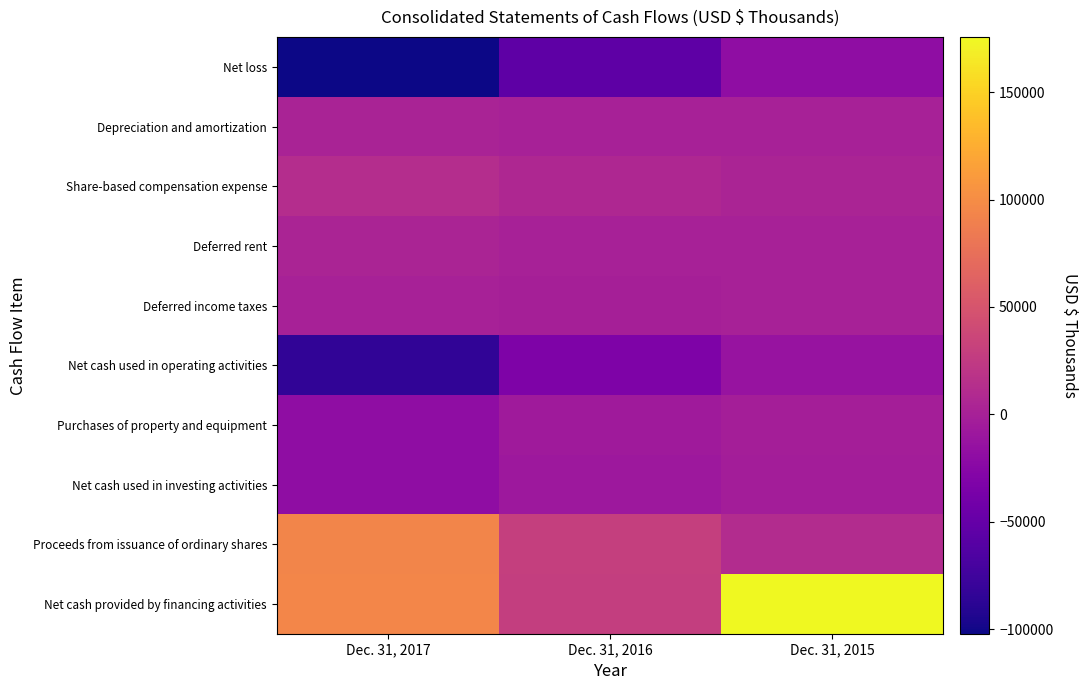

Between Dec. 31, 2016 and Dec. 31, 2015, which is larger?

Dec. 31, 2015